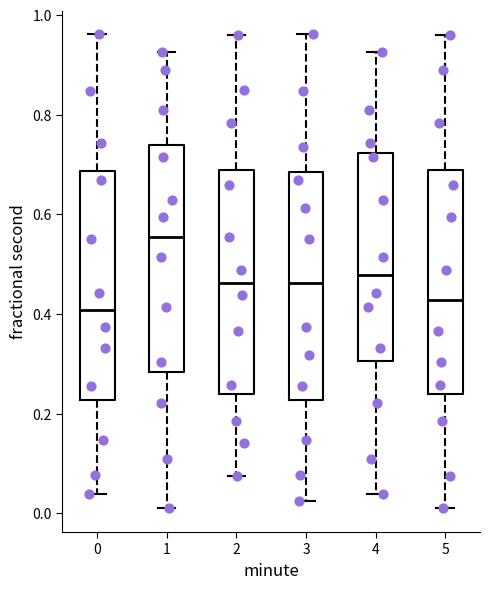

Reading left to right, read every box against the y-axis: the position of its median line, the range the box covers, and the ends of its whiskers. The values are not printed on the chart, so give them approximately, as read against the axis.

0: median 0.40, box 0.22 to 0.68, whiskers 0.04 to 0.96
1: median 0.56, box 0.28 to 0.74, whiskers 0.02 to 0.92
2: median 0.46, box 0.24 to 0.68, whiskers 0.08 to 0.96
3: median 0.46, box 0.22 to 0.68, whiskers 0.02 to 0.96
4: median 0.48, box 0.30 to 0.72, whiskers 0.04 to 0.92
5: median 0.42, box 0.24 to 0.68, whiskers 0.02 to 0.96